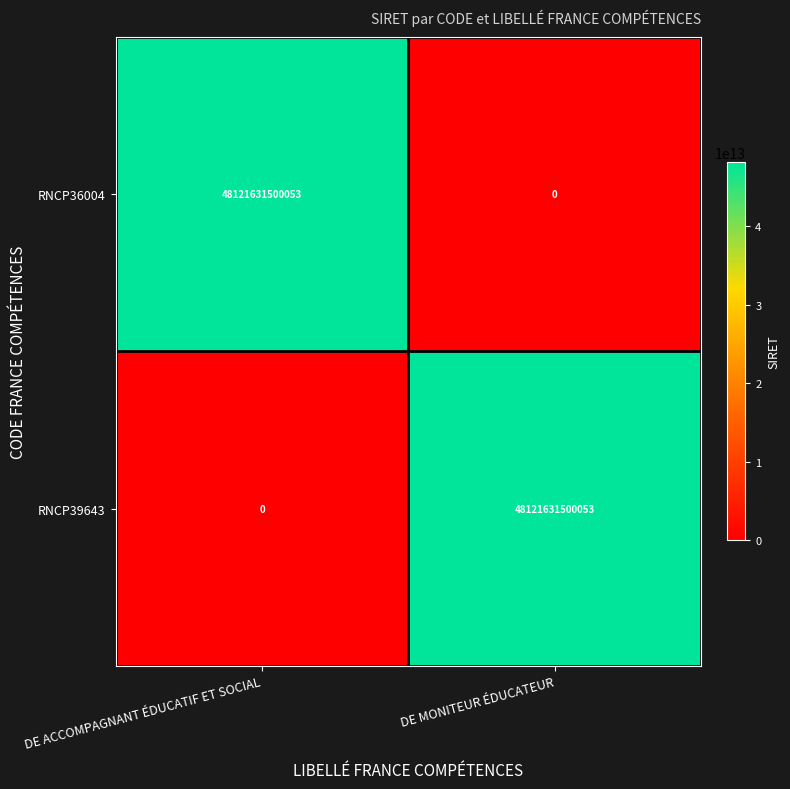

What is the difference between the highest and lowest values at DE MONITEUR ÉDUCATEUR?

48121631500053